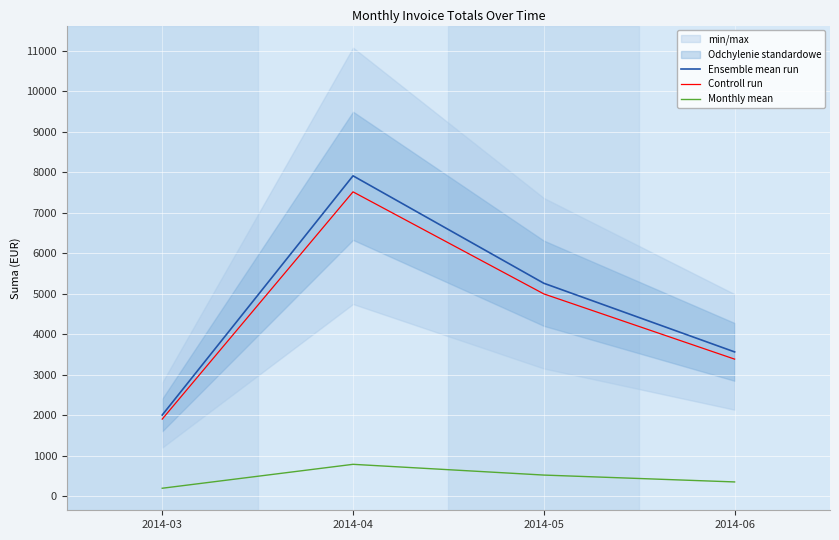

What is the spread (max minus min) of values at 2014-06?

3210.3